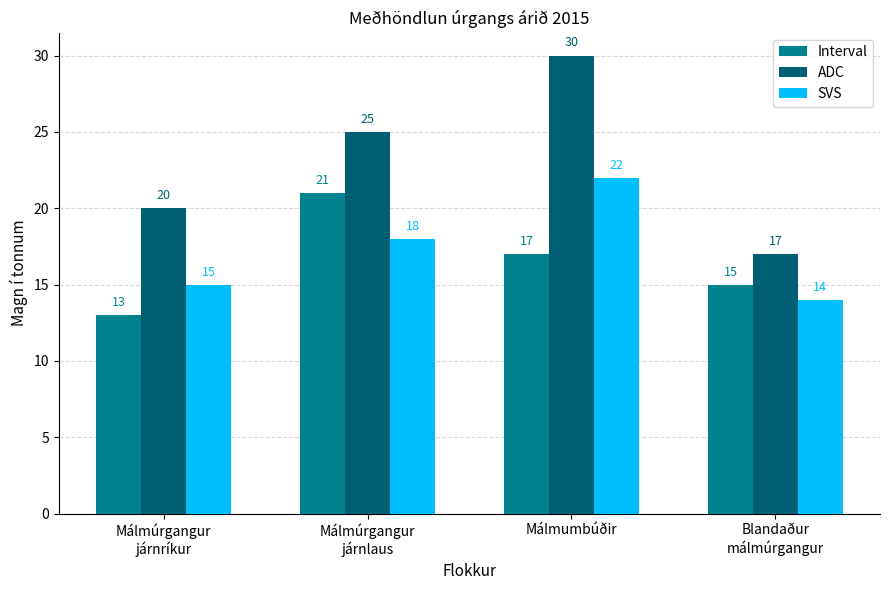

Count the SVS values in the range 15 to 22.

3